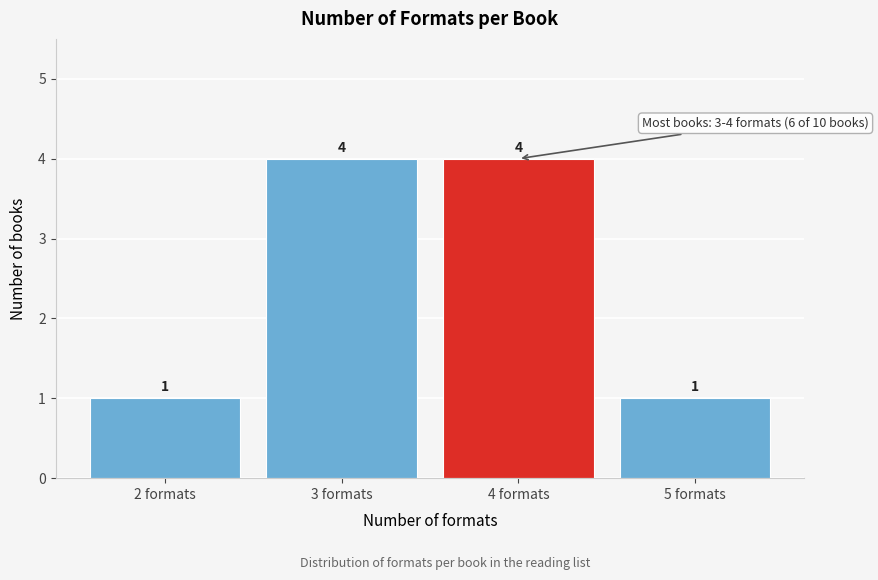

Reading right to left, list all the values displayed in this chart.

5 formats=1	4 formats=4	3 formats=4	2 formats=1